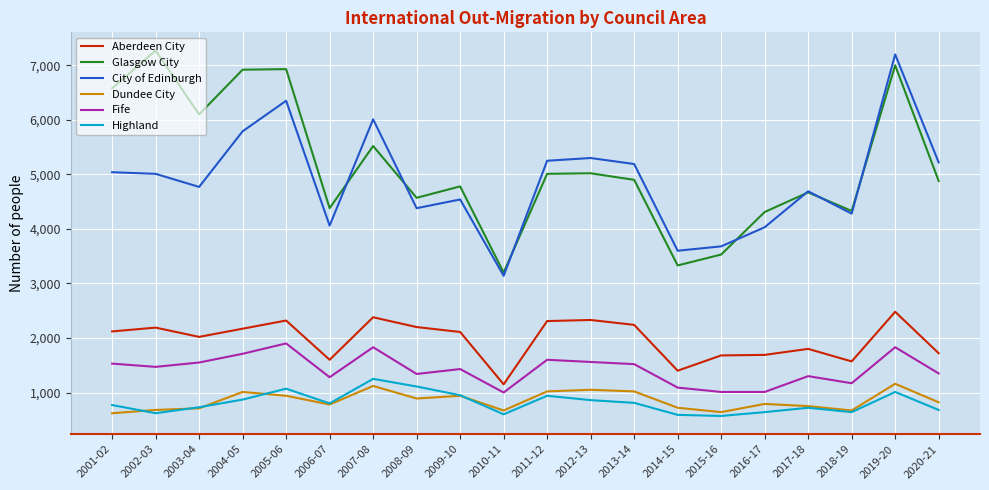

At which label does Dundee City first exceed 820?

2004-05